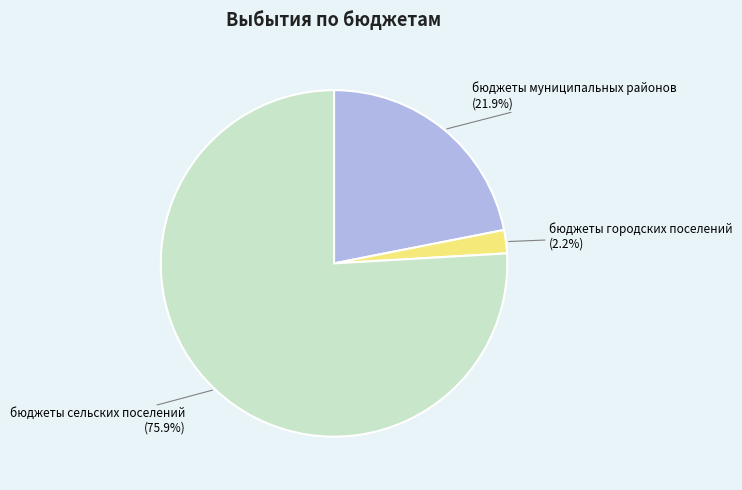

Does any single category account for the majority?

Yes